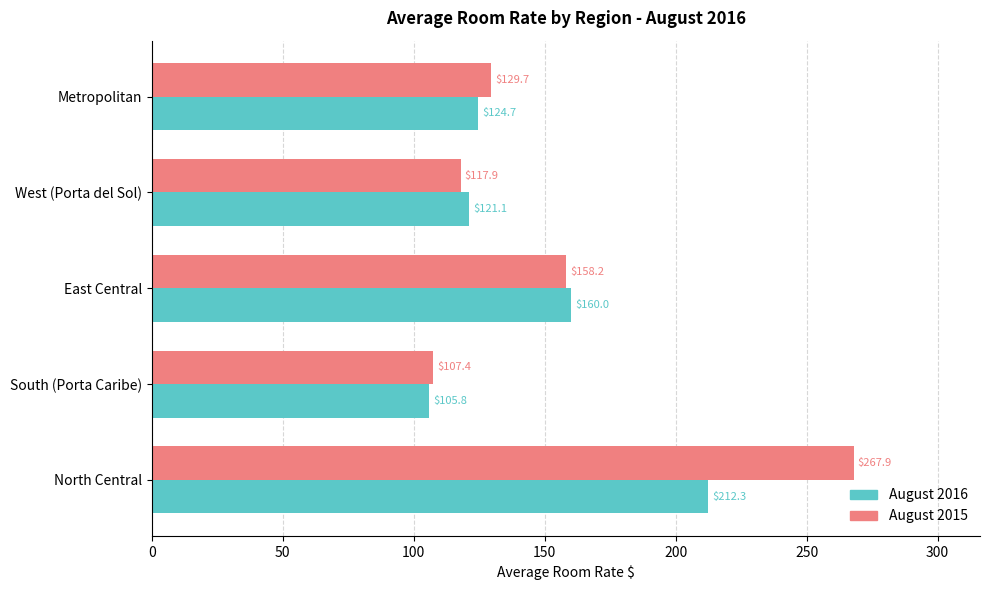

At which label is August 2016 closest to 159?

East Central